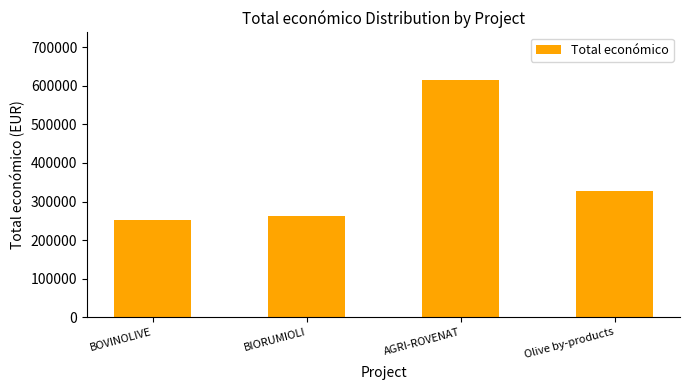

At which label is the value closest to 433323?

Olive by-products